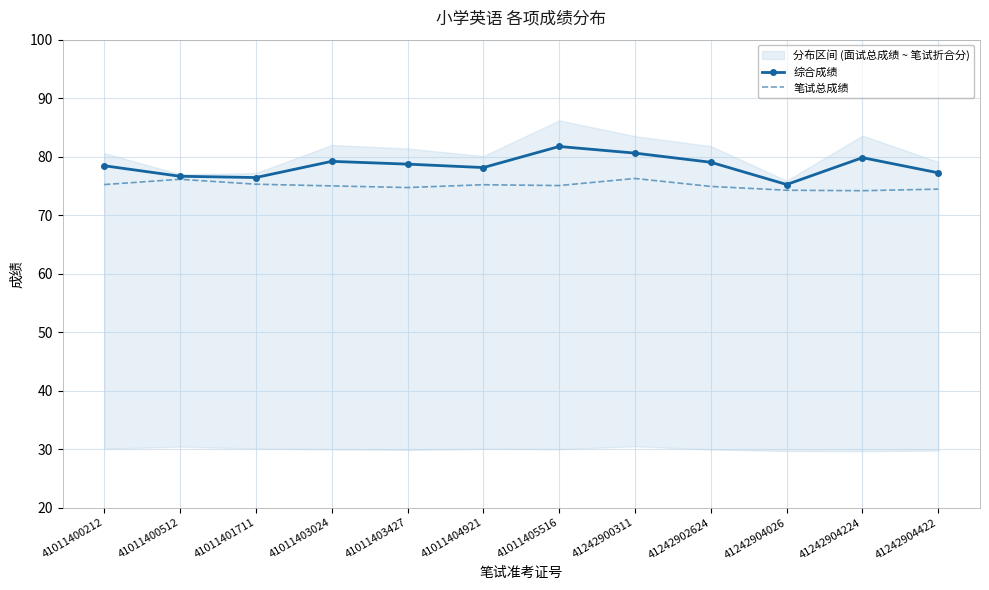

Reading right to left, extract all data points from this chart.

综合成绩: 41242904422=77.2	41242904224=79.8	41242904026=75.2	41242902624=79.0	41242900311=80.6	41011405516=81.7	41011404921=78.1	41011403427=78.7	41011403024=79.2	41011401711=76.4	41011400512=76.7	41011400212=78.5
笔试总成绩: 41242904422=74.5	41242904224=74.2	41242904026=74.3	41242902624=74.9	41242900311=76.3	41011405516=75.1	41011404921=75.2	41011403427=74.7	41011403024=75.0	41011401711=75.3	41011400512=76.1	41011400212=75.2